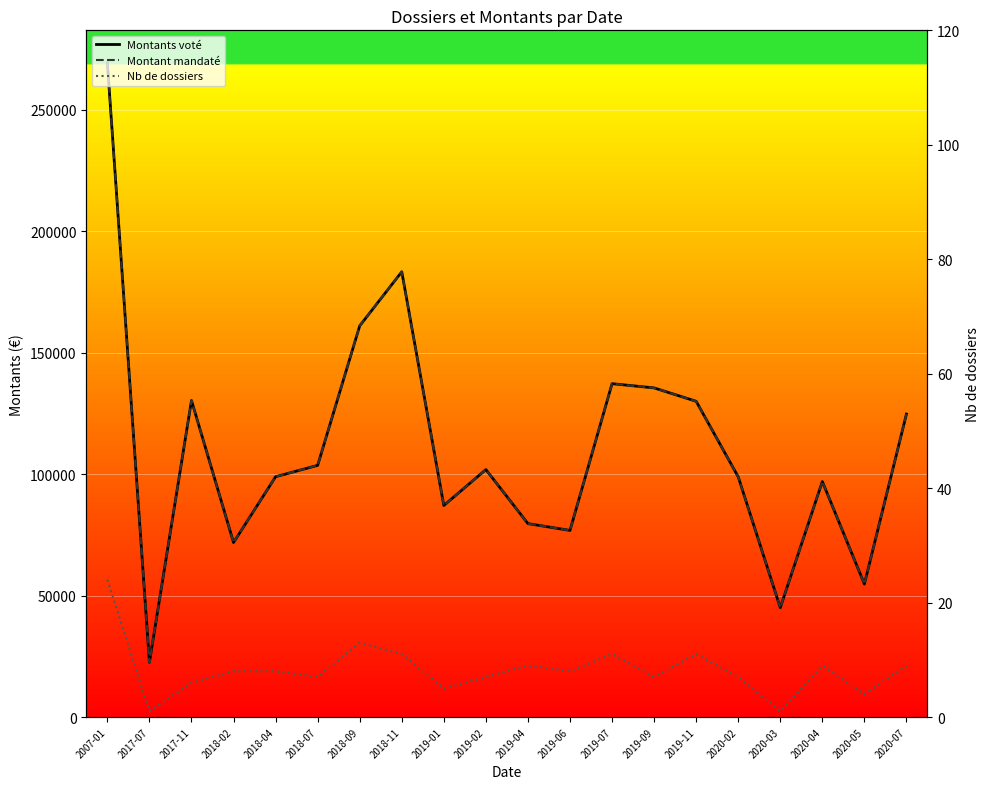

Read the Montant mandaté value at 2018-09.

160994.0